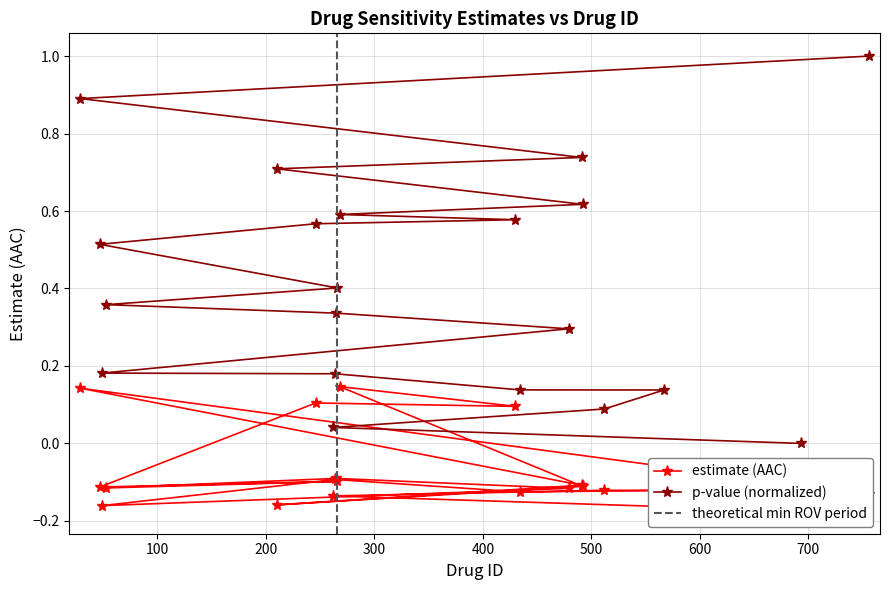

At how many categories does at least one series exceed 0?

19